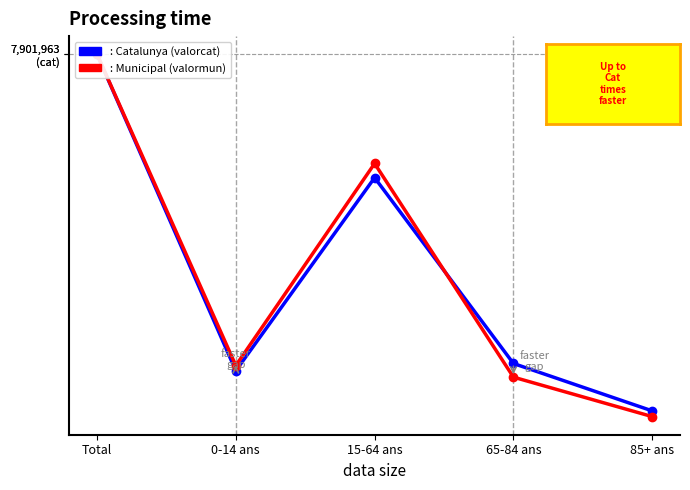

Where does the Catalunya (valorcat) series first go above 1?

Total